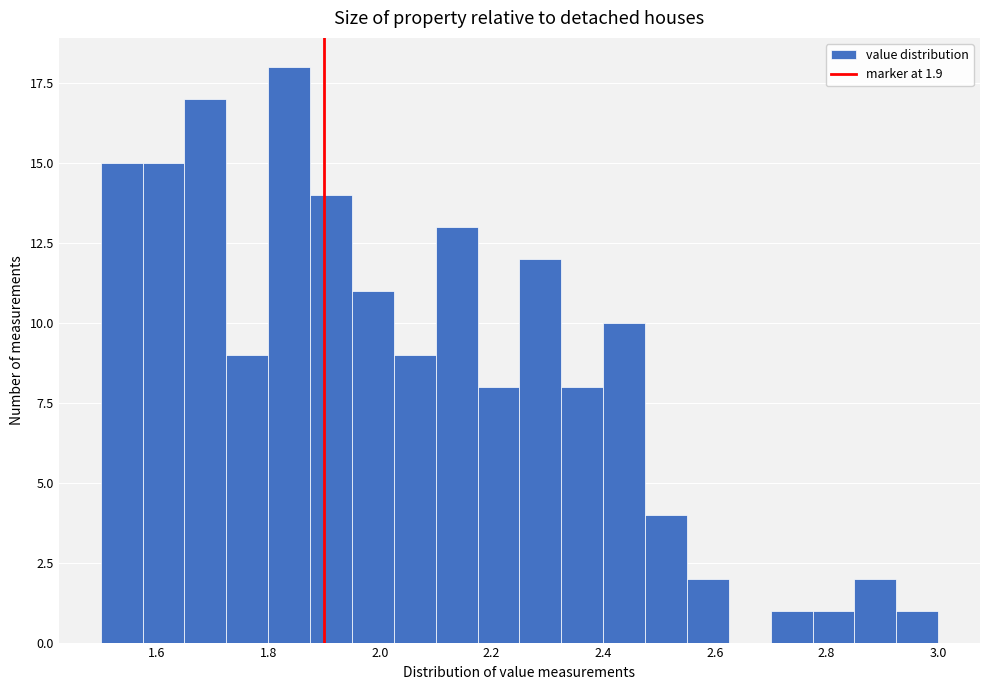

Around what value on the x-axis is the tallest bar? Give the approximate position of its centre, as read against the axis.

1.84